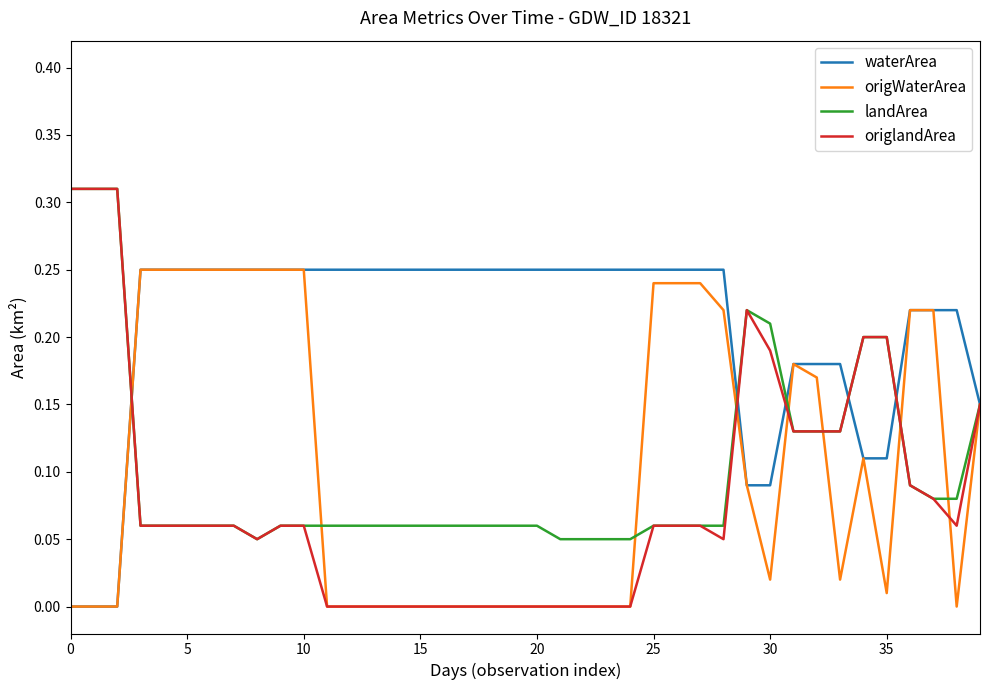

Which series has the largest total across all categories?

waterArea